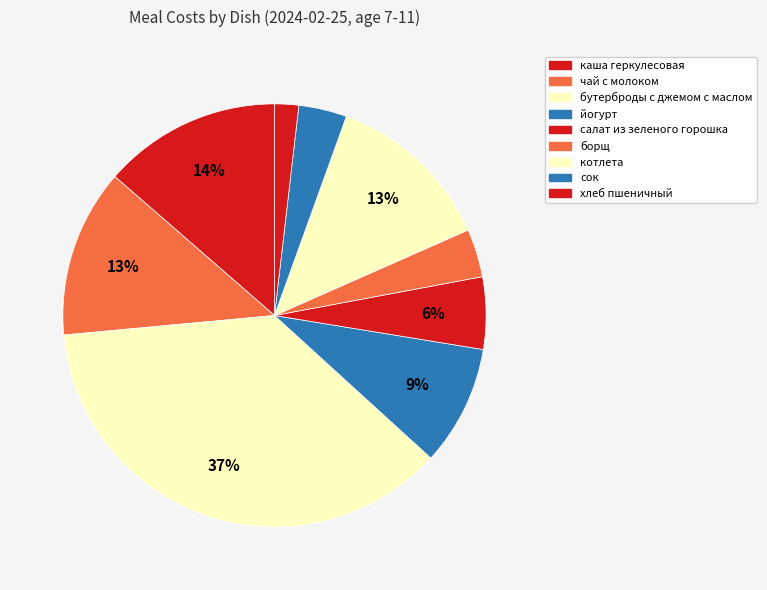

To the nearest percent, what portion does бутерброды с джемом с маслом represent?

37%